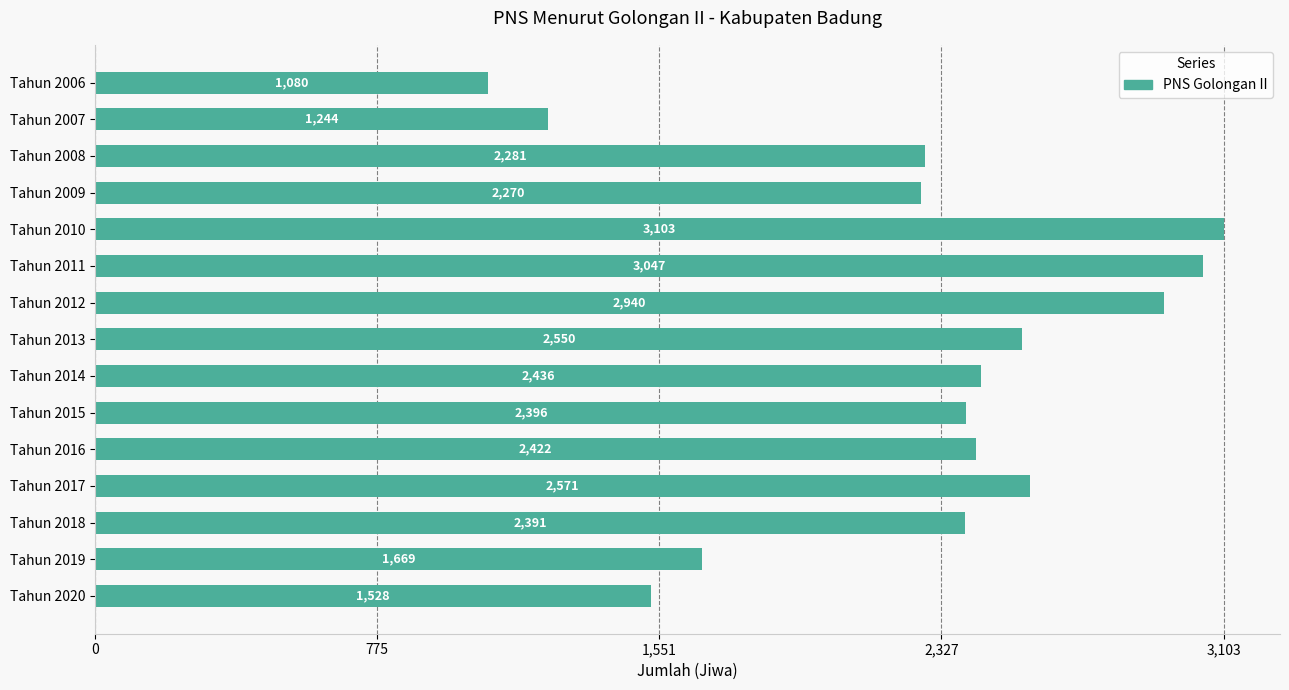

The value at Tahun 2019 is 2175. True or false?

False